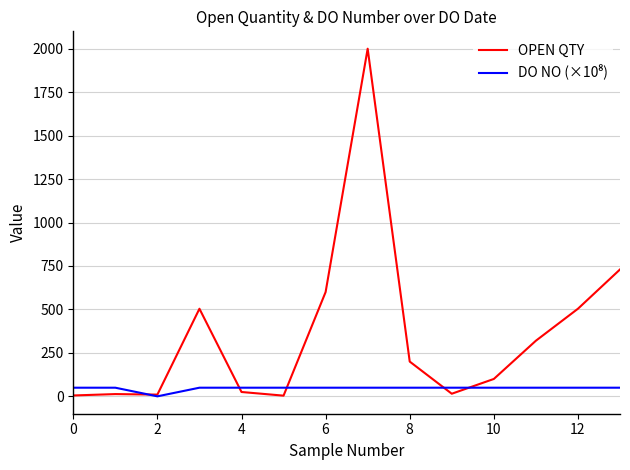

What is the highest value of the OPEN QTY series?

2000.0